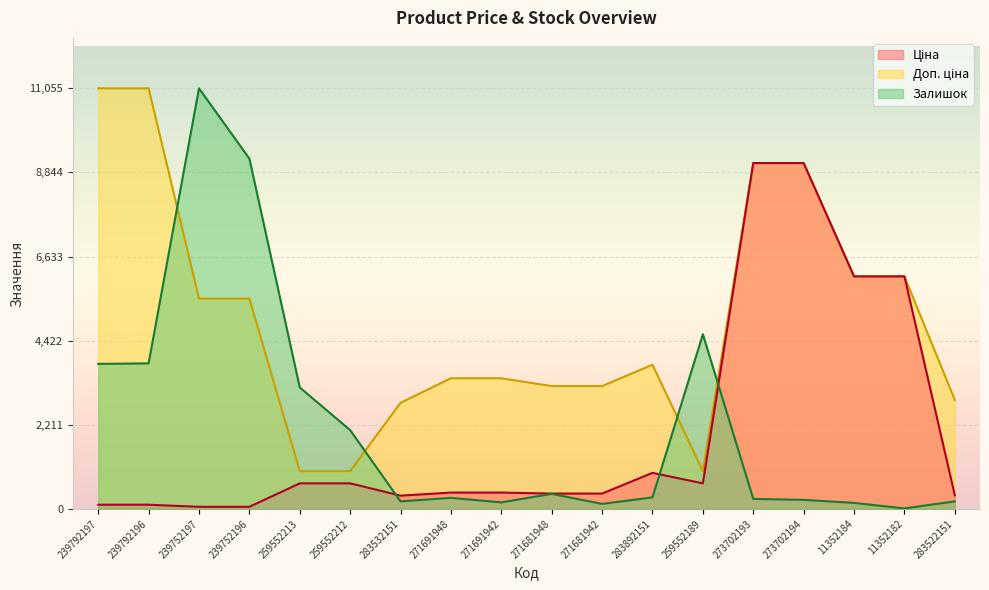

What position from the left is 283522151?

18